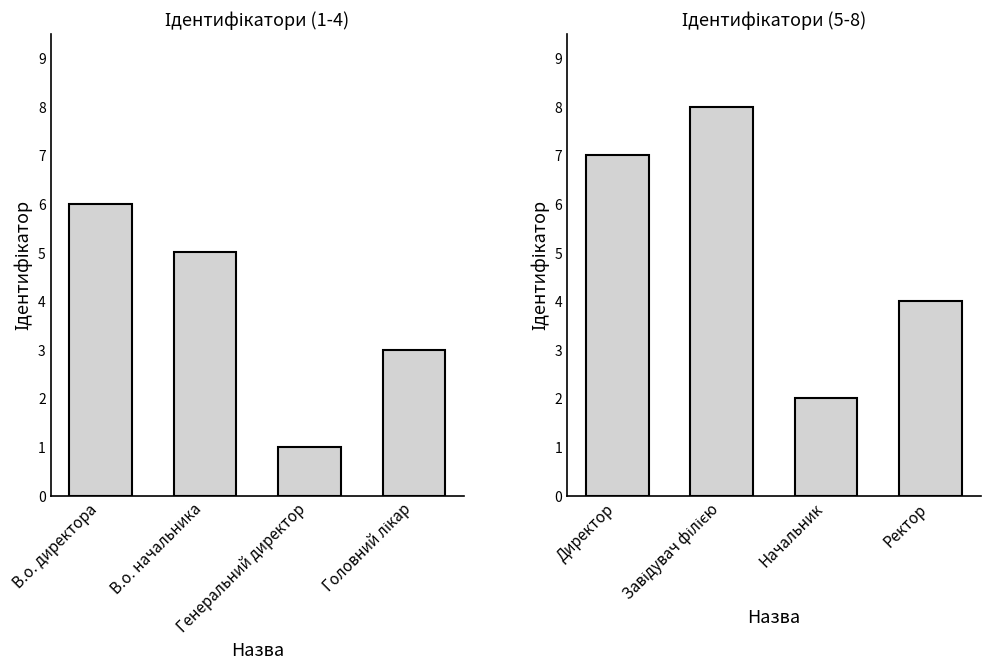

The Ідентифікатори (5-8) series shows 2 at Ректор. True or false?

False